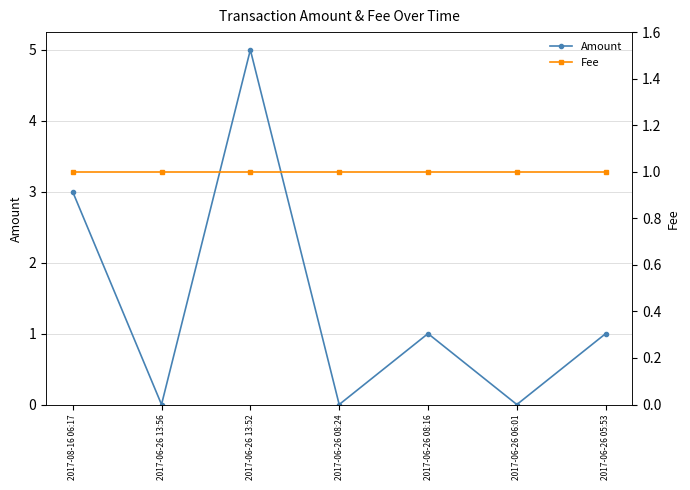

How many values in the Amount series exceed 1?

2